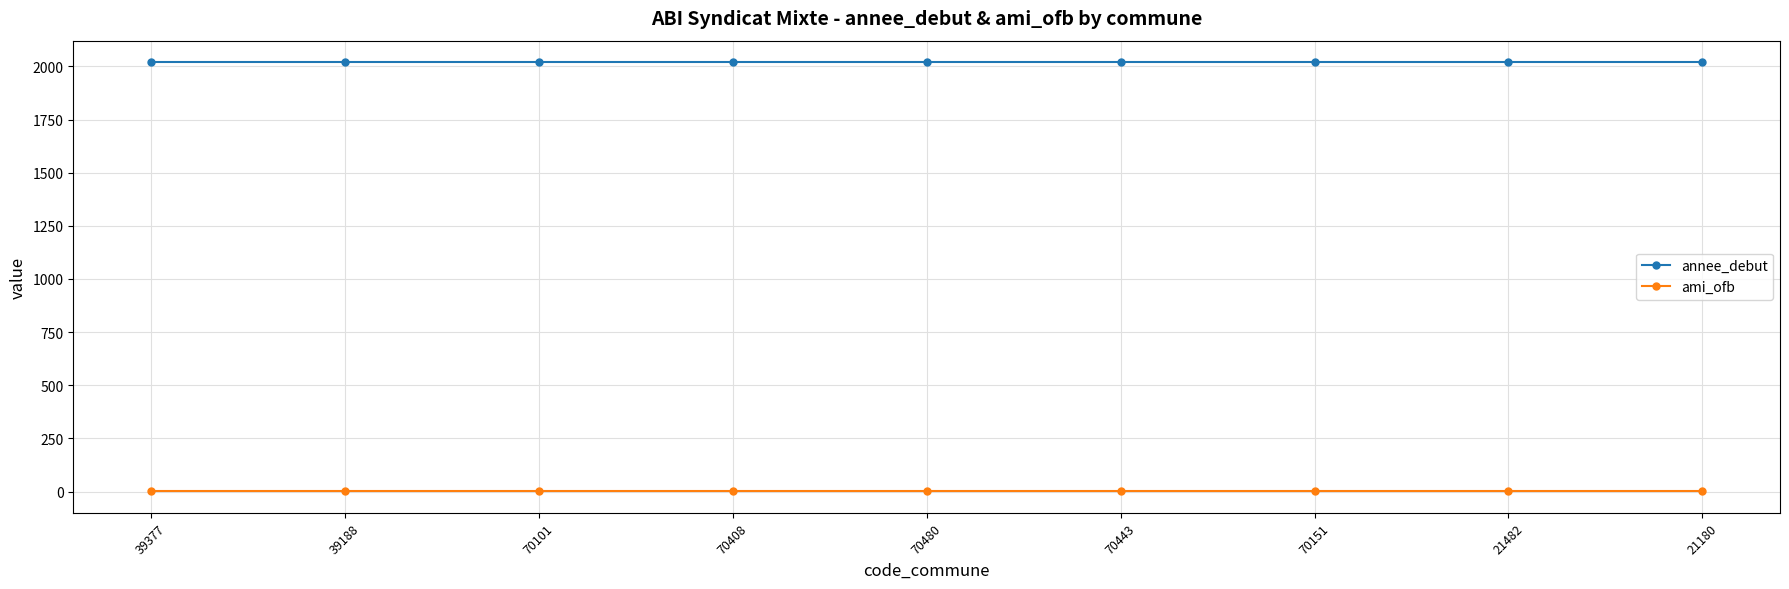

True or false: annee_debut and ami_ofb cross at least once.

False